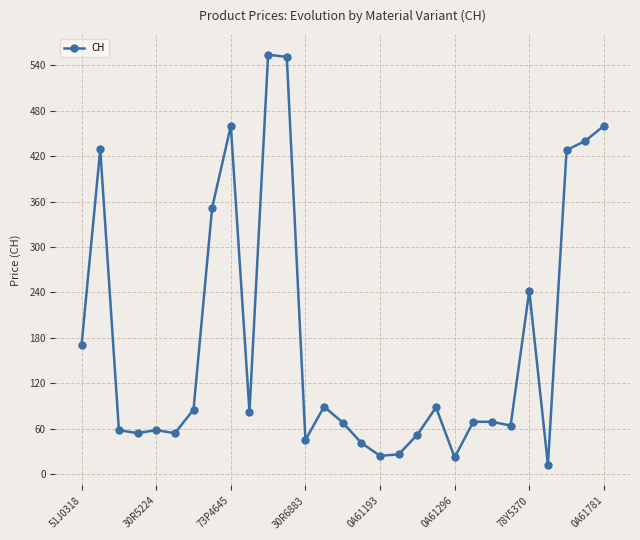

What is the maximum value shown in the chart?

554